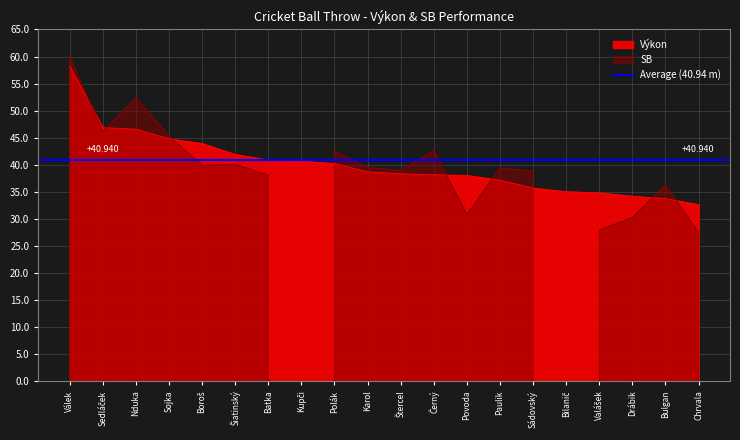

What is the greatest value displayed?

58.2